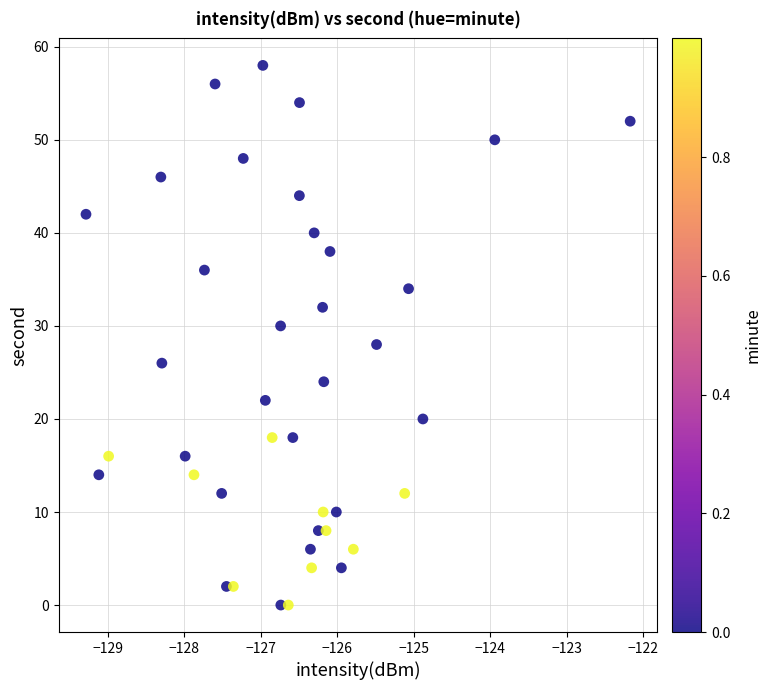

What is the range of Y values (max minus min)?

58